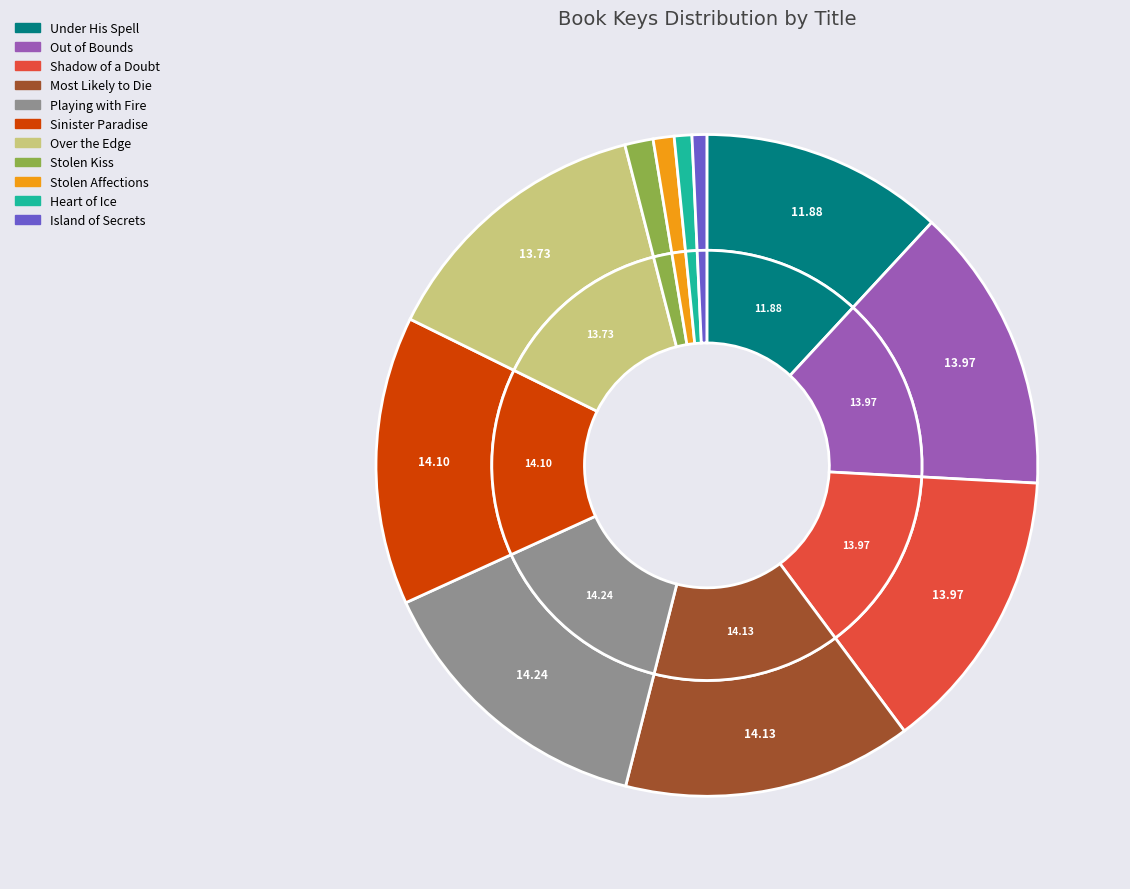

What percentage is the Stolen Kiss slice, to the nearest percent?

1%